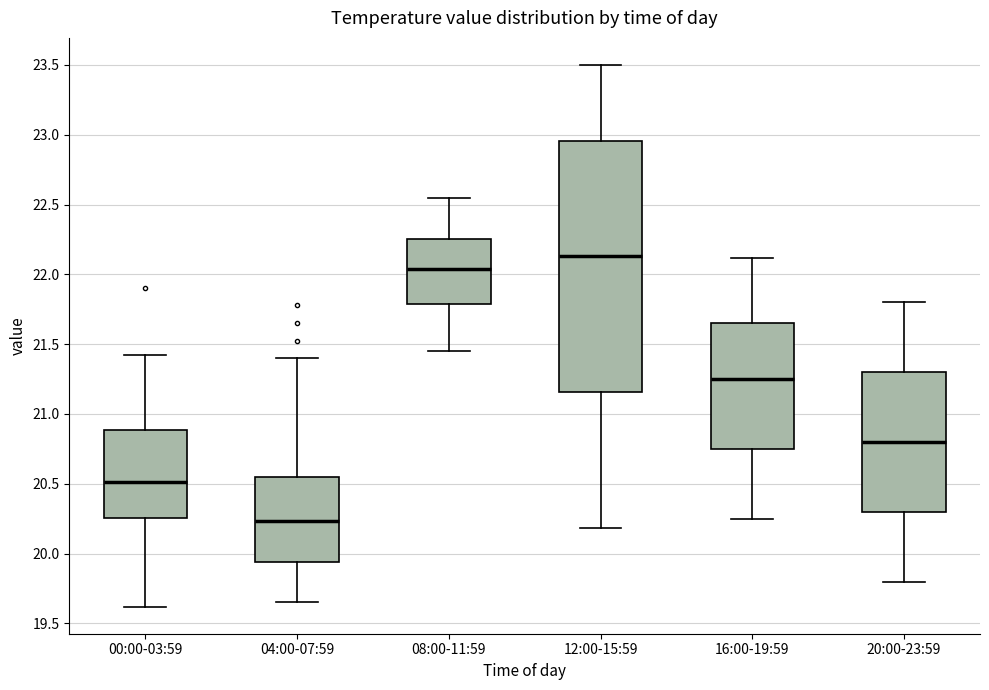

Comparing the boxes themselves (not the whiskers), which one is the tallest?

12:00-15:59